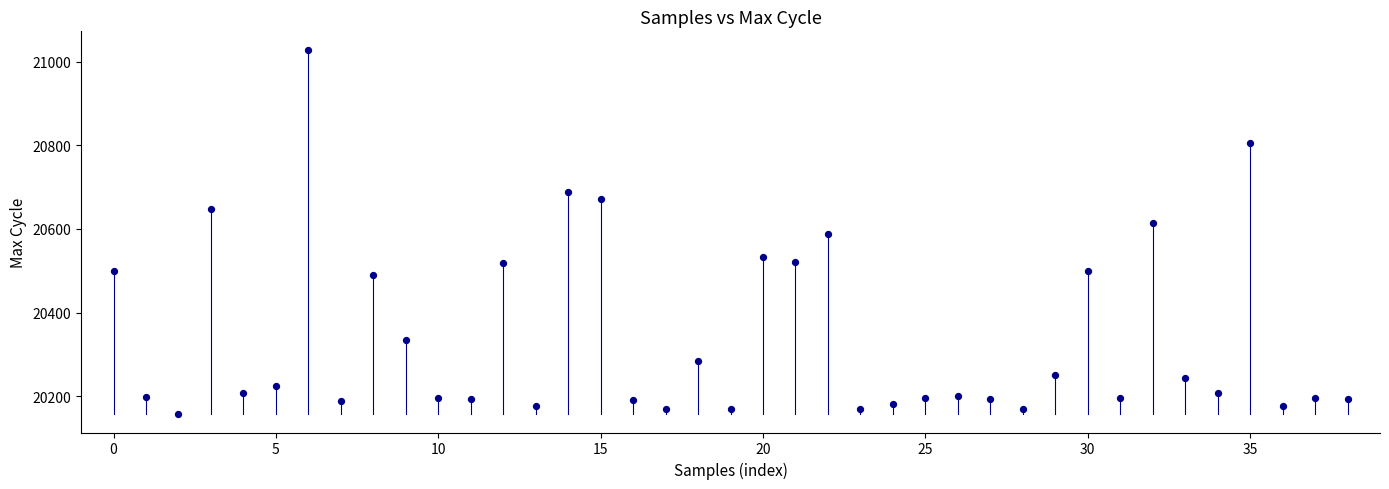

What is the range of Y values (max minus min)?

872